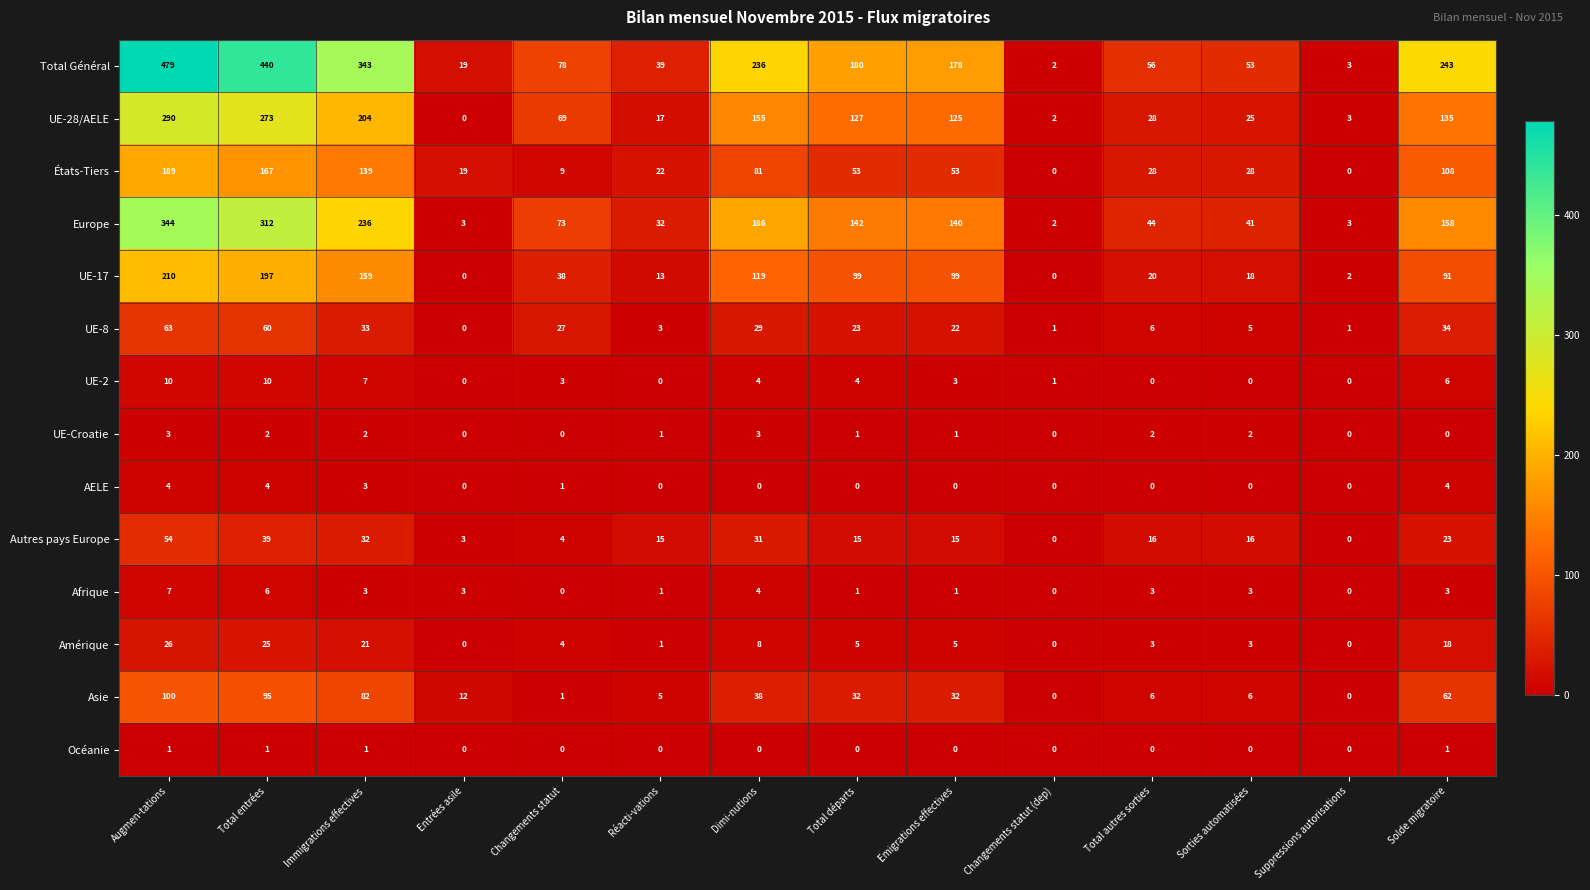

The Asie series shows 0 at Changements statut. True or false?

False